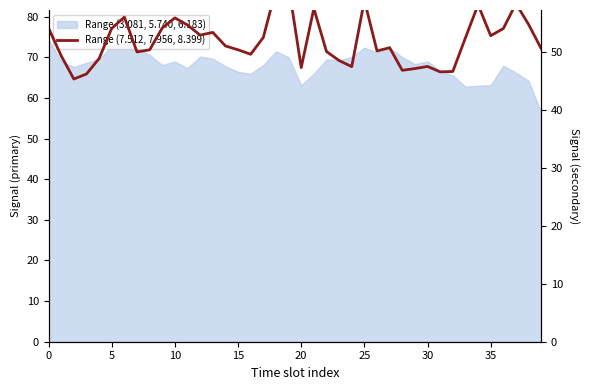

How many lines are shown in the chart?

1